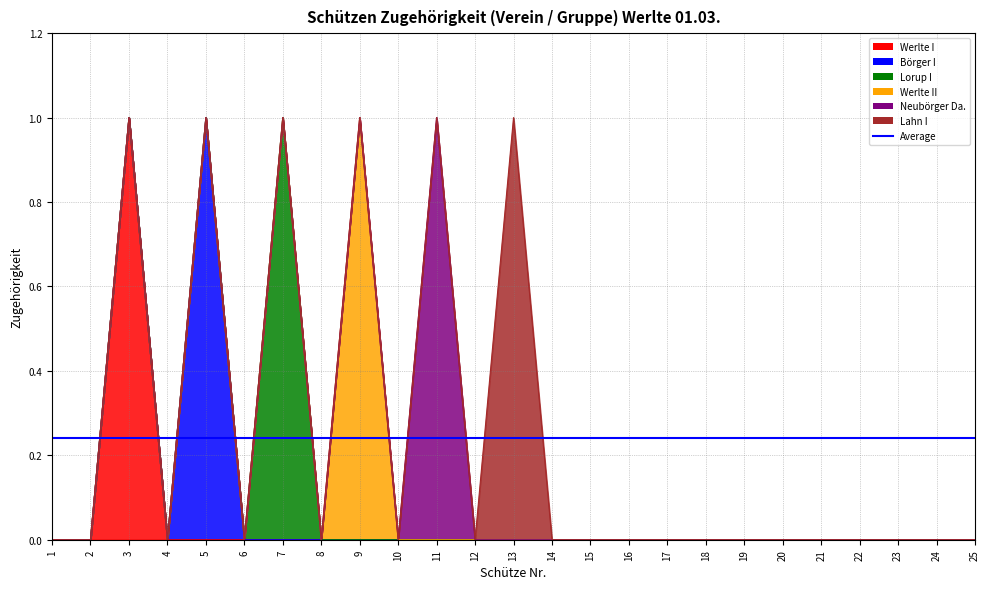

How many values in the Lahn I series exceed 0?

1